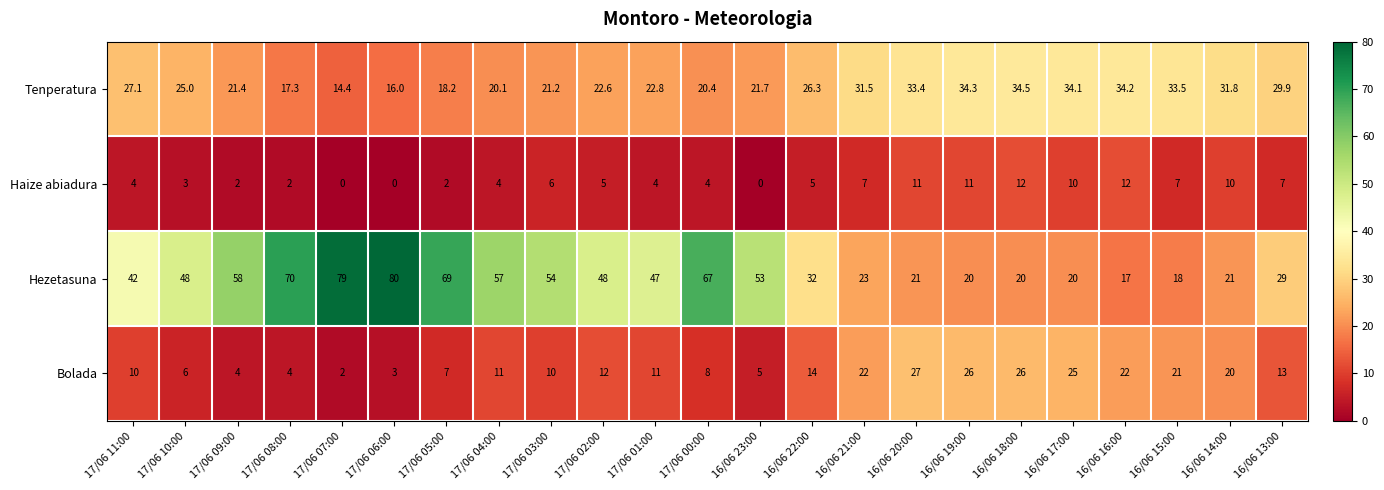

Is the value of Bolada at 17/06 00:00 greater than the value of Hezetasuna at 17/06 08:00?

No